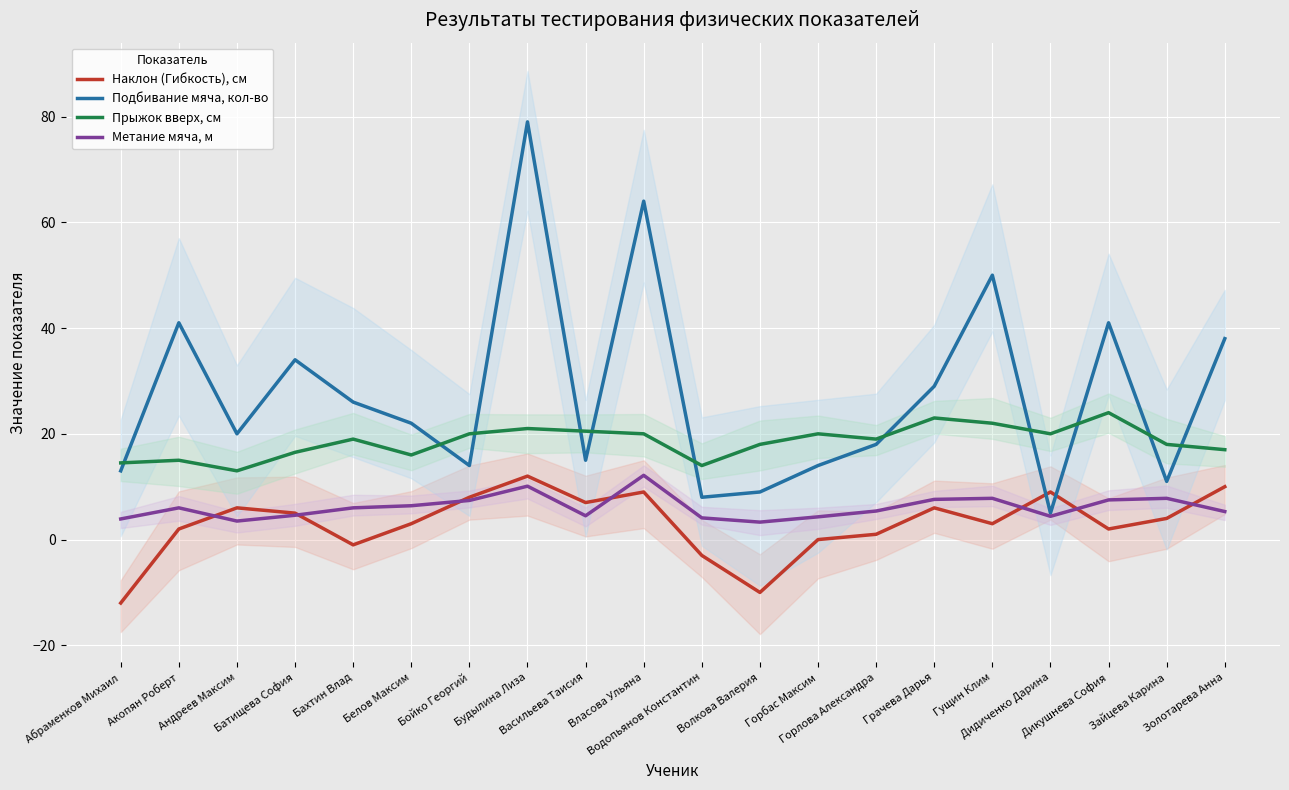

What is the sum of the Подбивание мяча, кол-во values at Белов Максим and Дикушнева София?

63.0